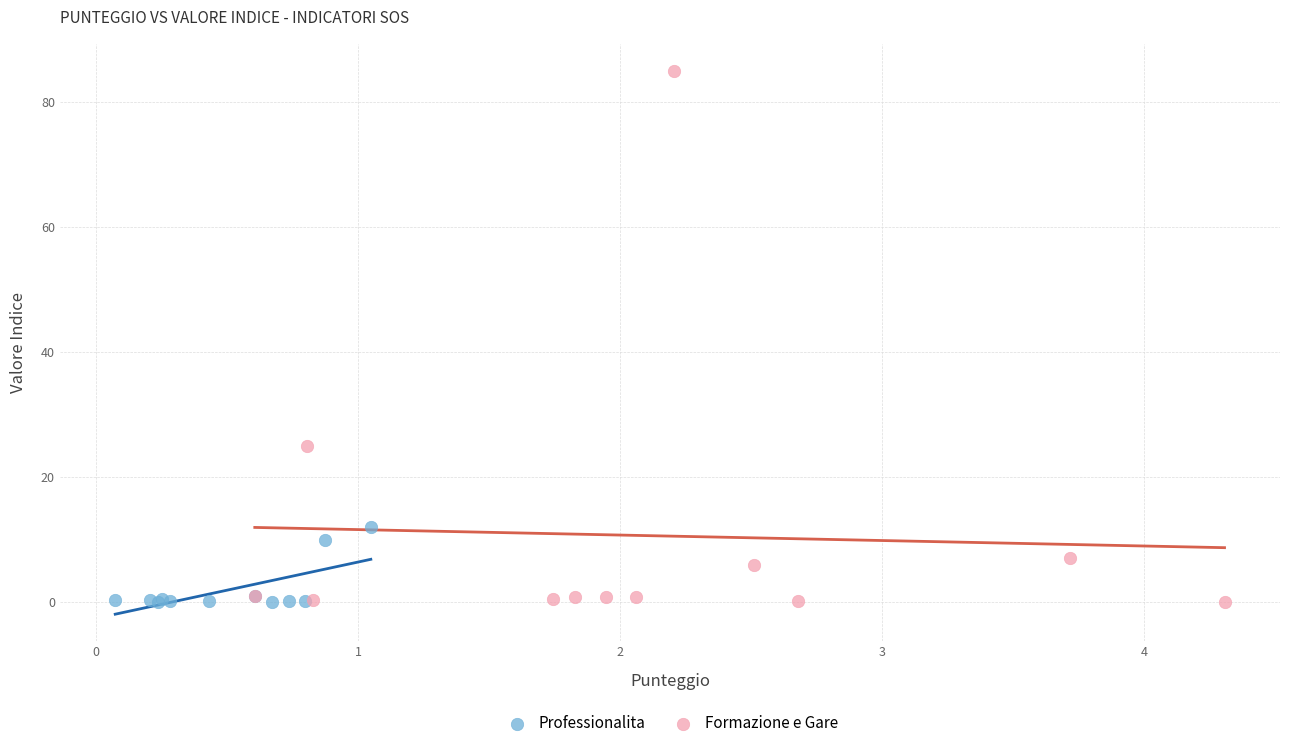

Which series has the widest spread of Y values?

Formazione e Gare